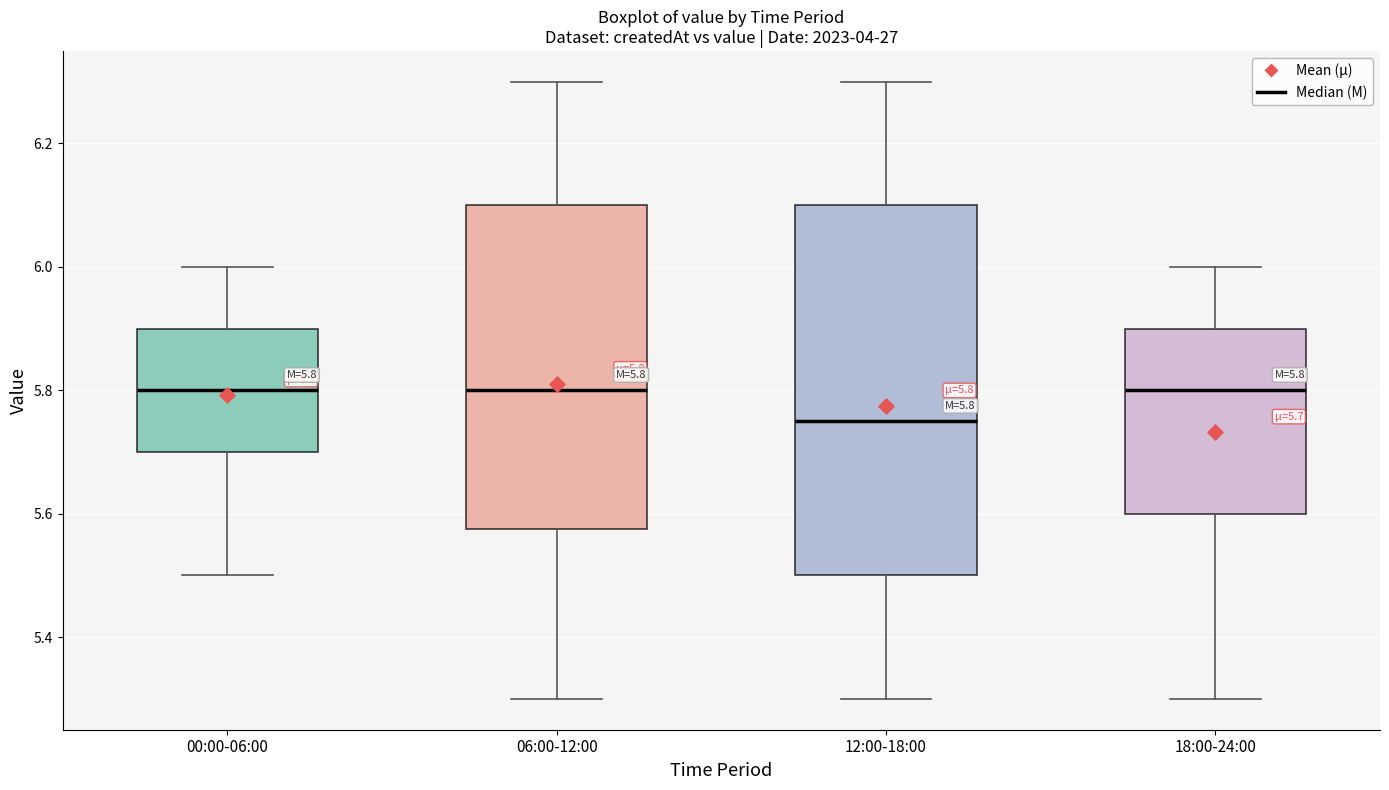

Comparing the boxes themselves (not the whiskers), which one is the tallest?

12:00-18:00